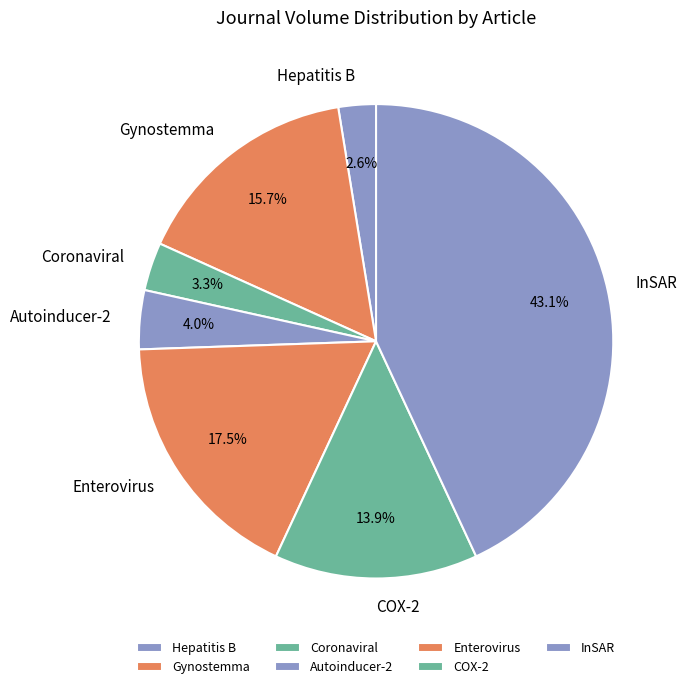

Does Gynostemma account for over 50% of the chart?

No